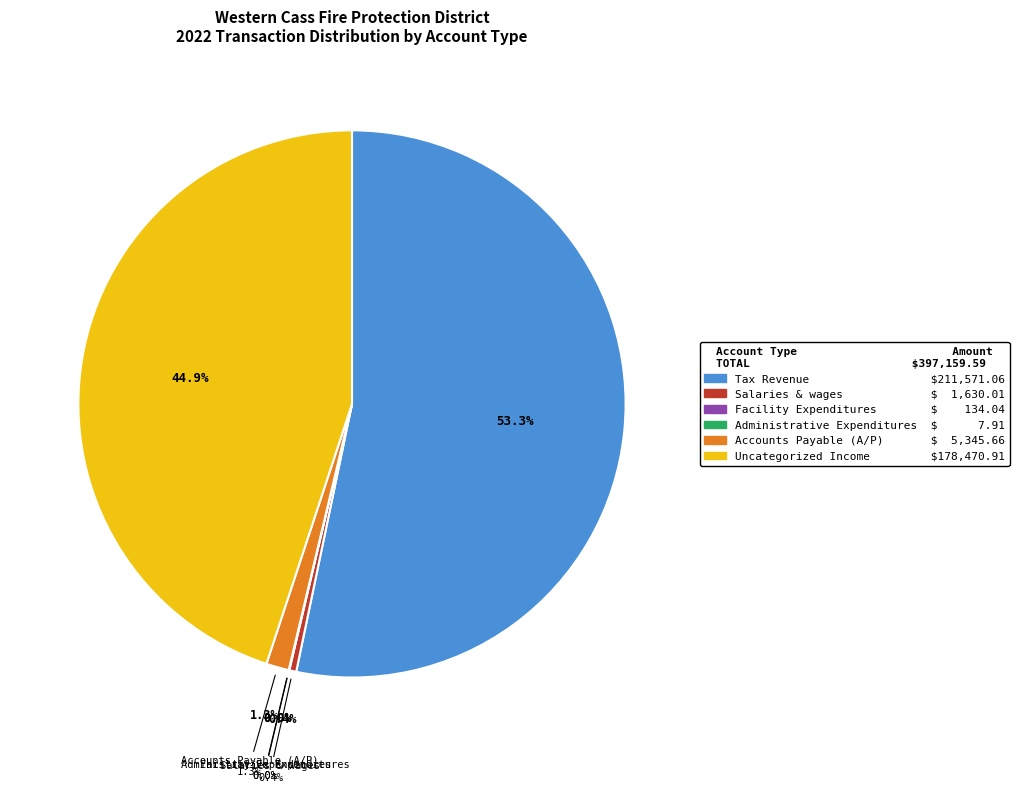

Which category accounts for the majority?

Tax Revenue